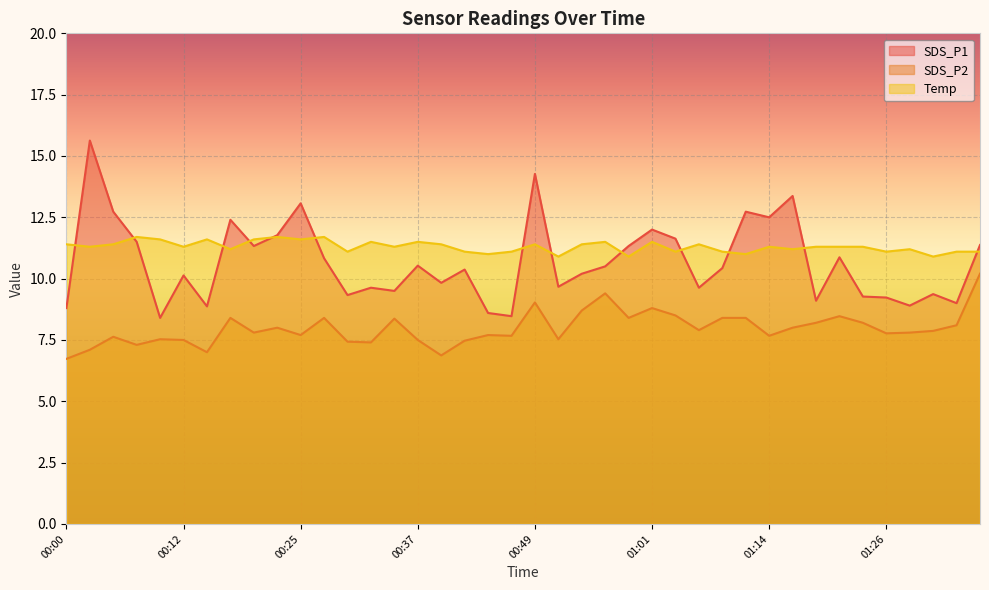

What is the spread (max minus min) of values at 00:10?

4.1